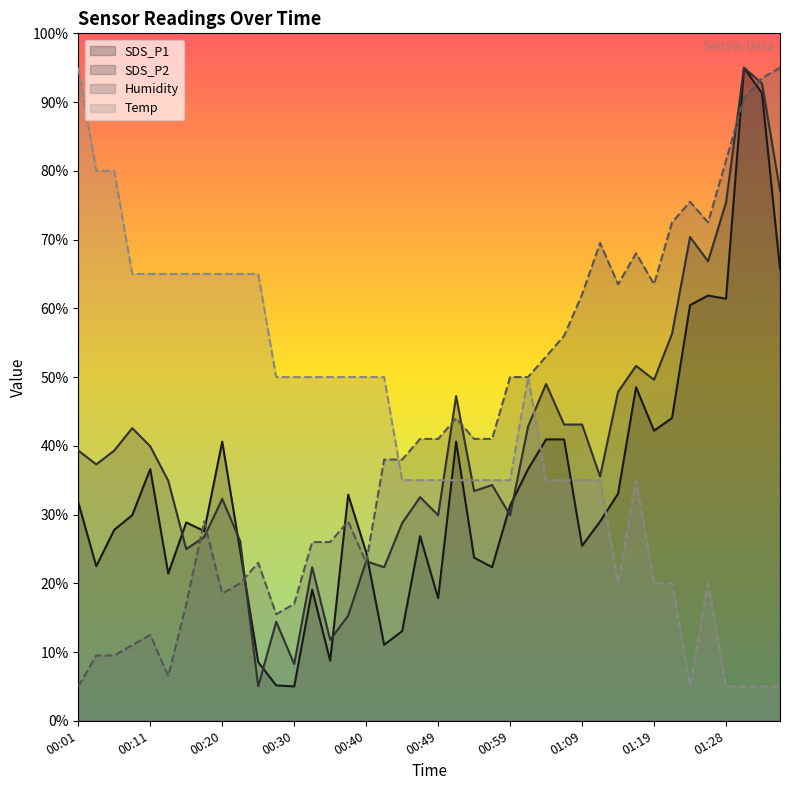

Which series has the largest total across all categories?

Temp